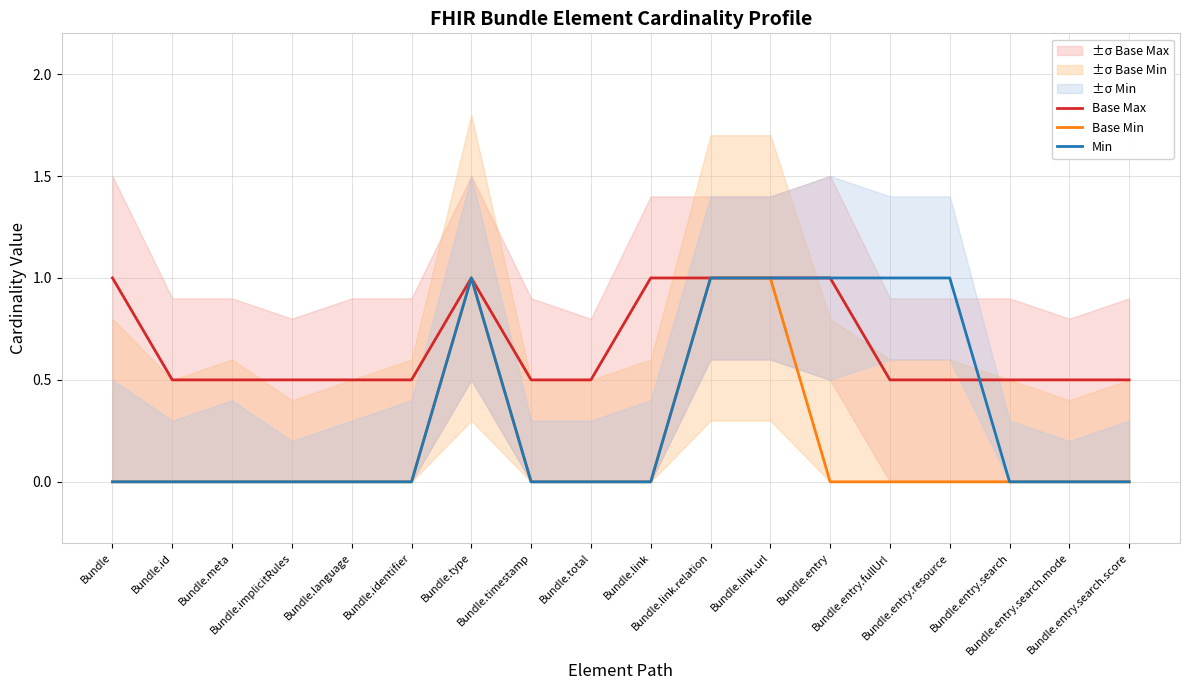

Between Bundle and Bundle.timestamp, which series saw the biggest shift?

Base Max